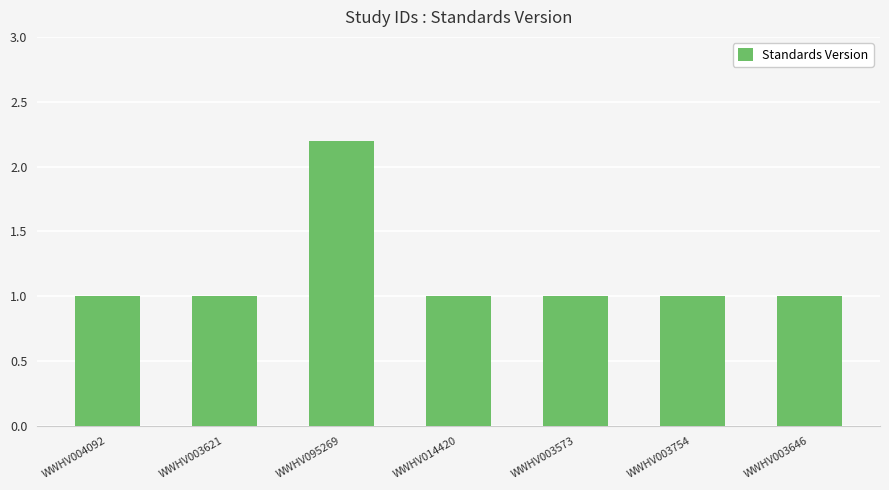

What position from the right is WWHV003621?

6